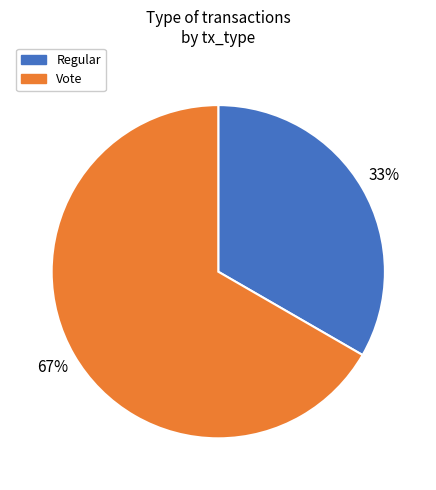

Does Vote account for over 50% of the chart?

Yes